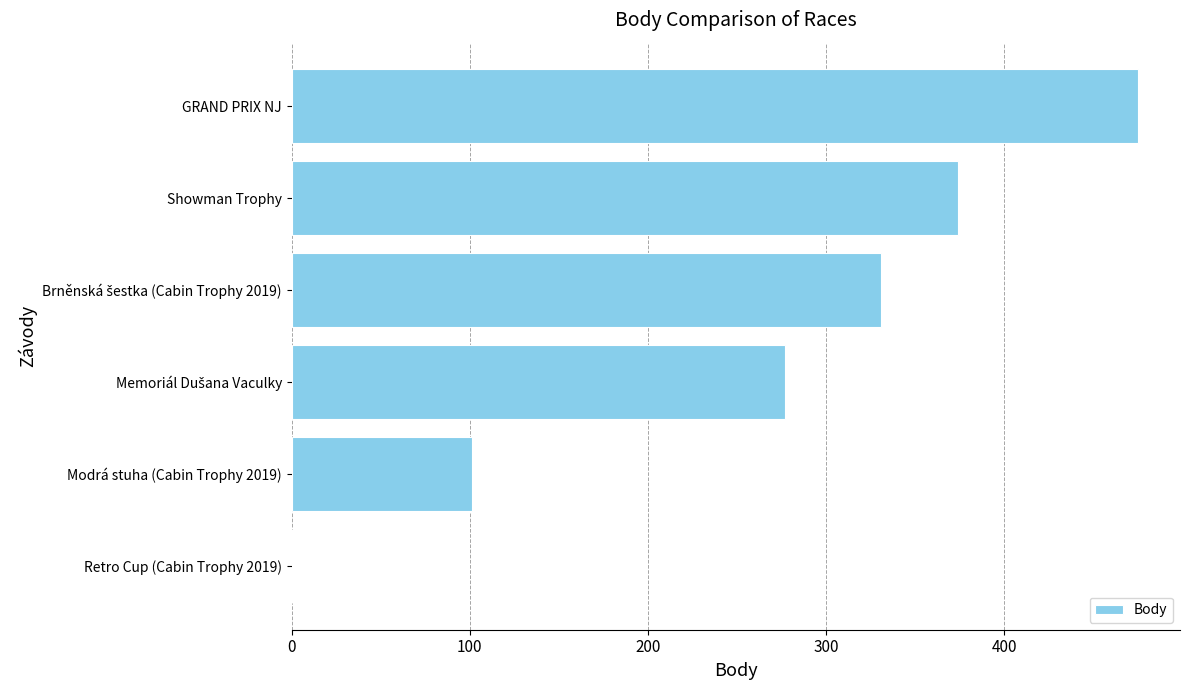

What is the greatest value displayed?

475